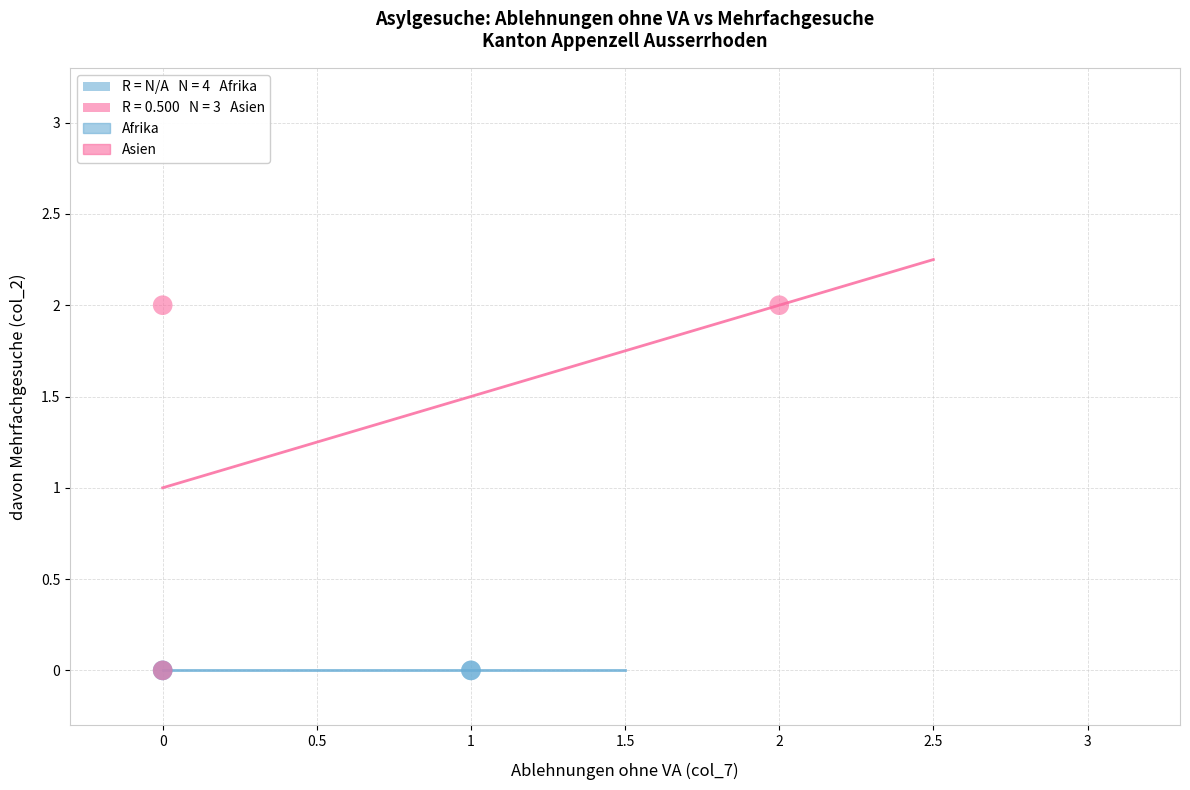

Which series reaches the maximum Y coordinate?

Asien